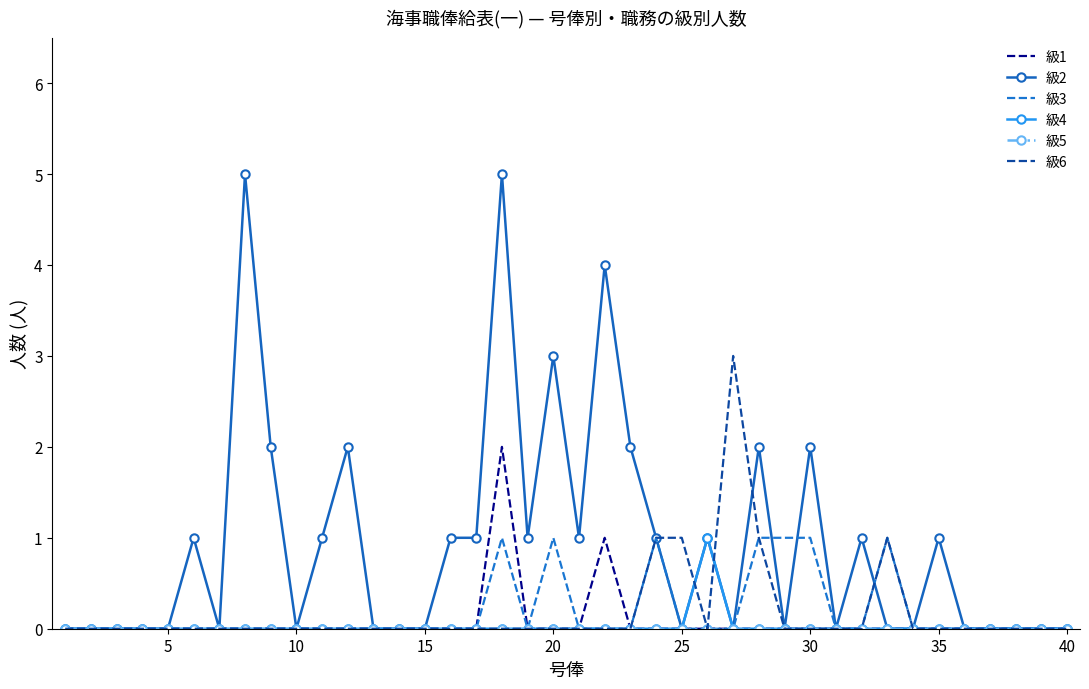

True or false: 級2 and 級6 intersect in this chart.

True